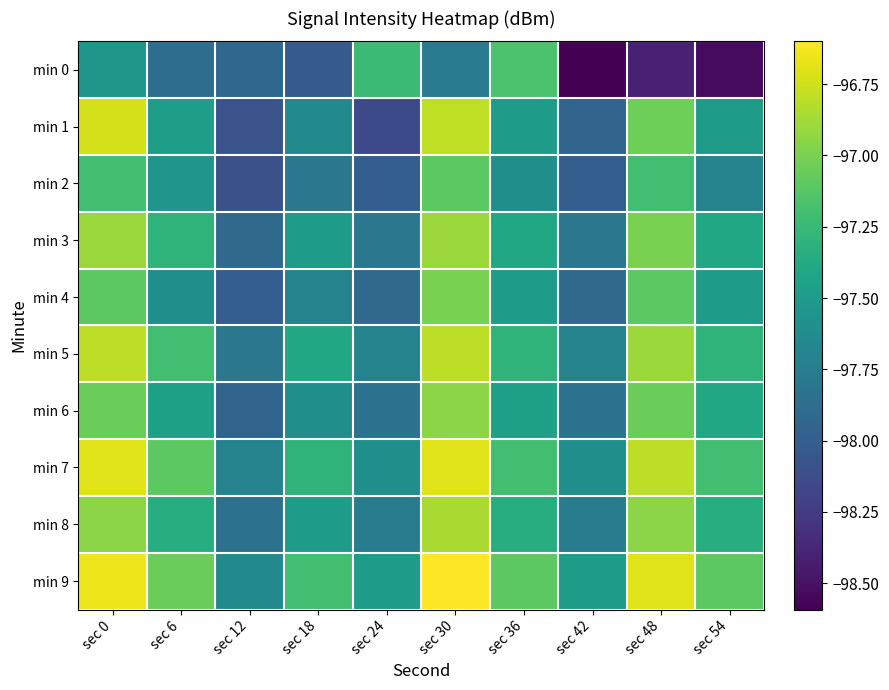

Which series changed the most between sec 0 and sec 54?

min 0